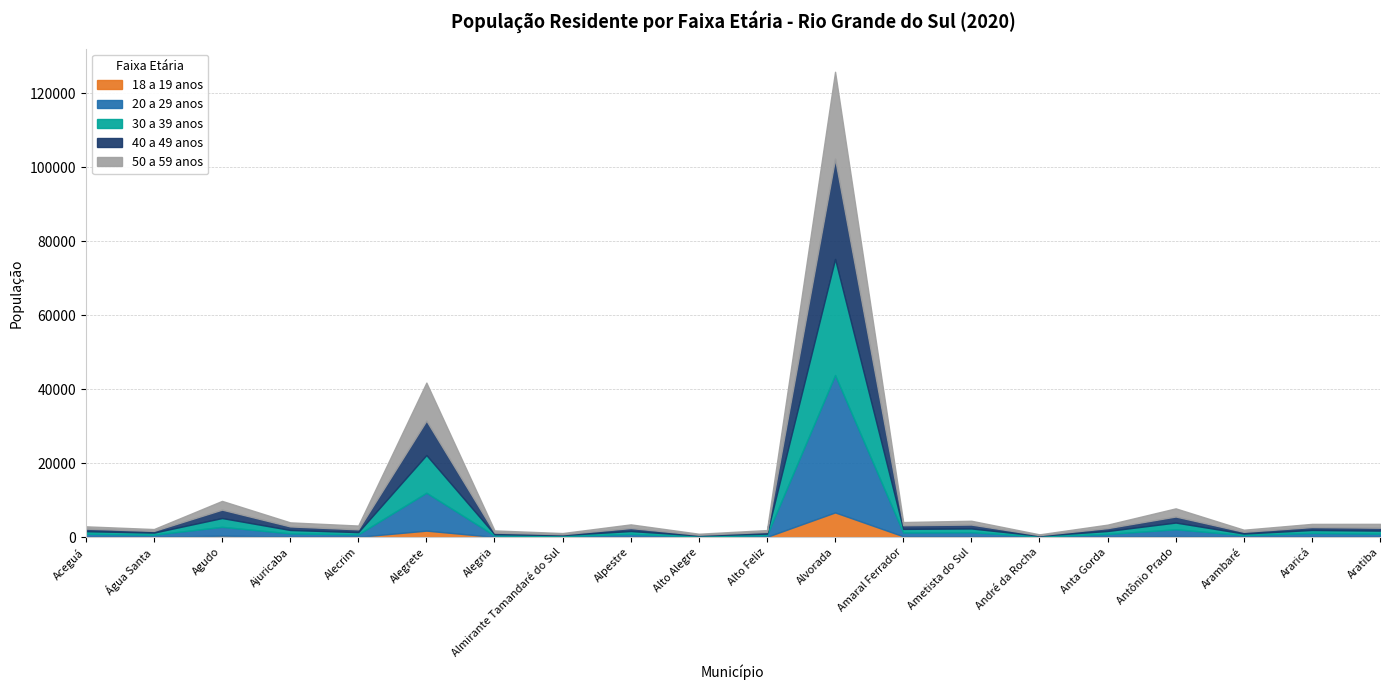

Reading right to left, transcribe all the data shown in this chart.

18 a 19 anos: 107	158	80	289	112	32	190	216	6669	68	32	102	32	53	1745	74	143	392	86	134
20 a 29 anos: 822	960	471	1828	745	171	1130	1025	37138	452	190	764	254	377	10245	672	865	2377	577	763
30 a 39 anos: 825	808	403	1814	792	172	1014	977	31378	412	217	772	263	340	10183	597	917	2381	548	697
40 a 49 anos: 779	778	473	1630	773	158	1052	983	27085	464	197	805	231	434	9306	754	960	2274	458	684
50 a 59 anos: 1047	865	565	2205	943	208	1030	866	23506	500	271	992	312	599	10279	1022	1095	2360	504	631